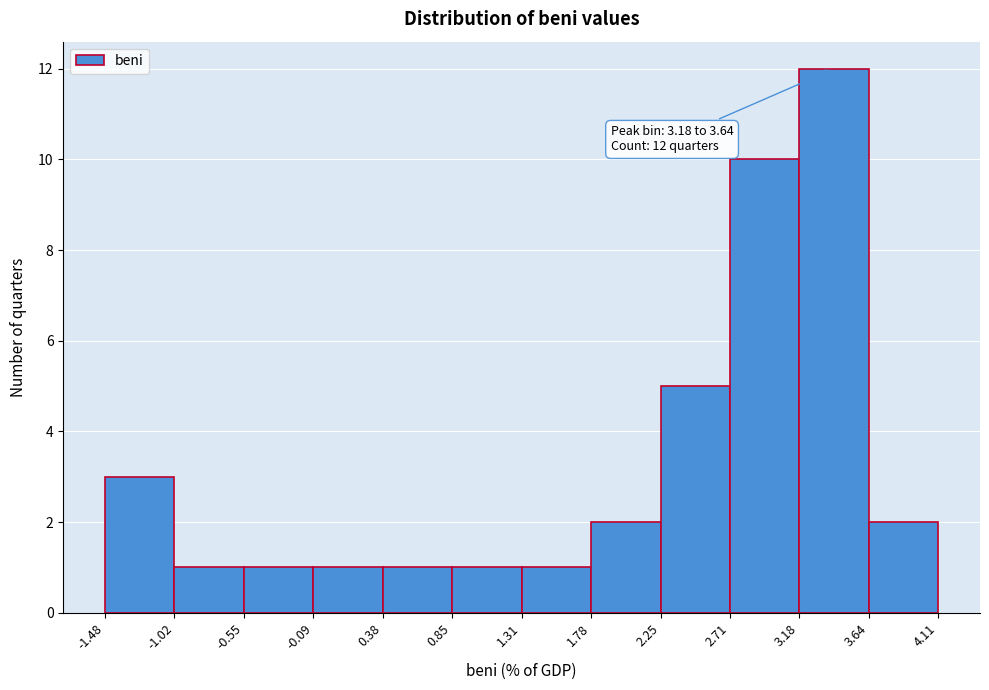

Over which range of the x-axis is the bar tallest?

3.18 to 3.64